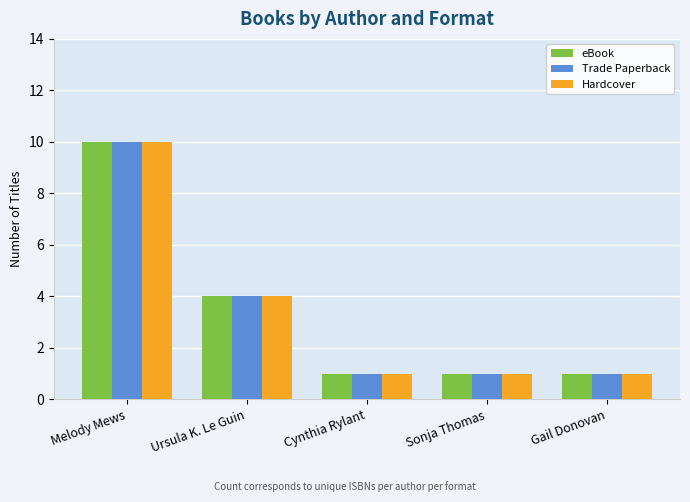

What is the label of the 2nd bar from the right?

Sonja Thomas